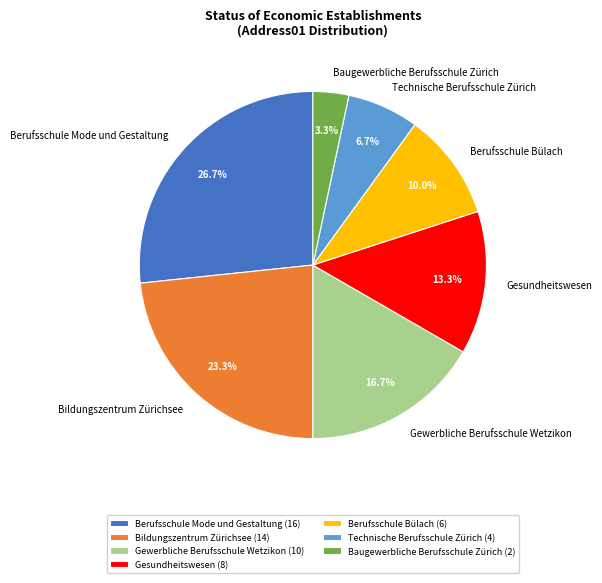

To the nearest percent, what percentage of the pie is Technische Berufsschule Zürich?

7%